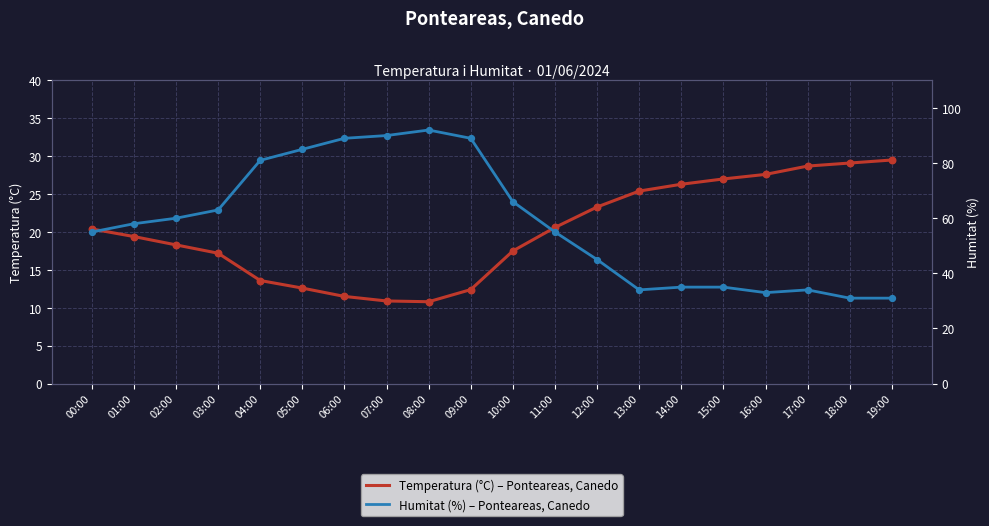

At how many categories does at least one series exceed 42?

13